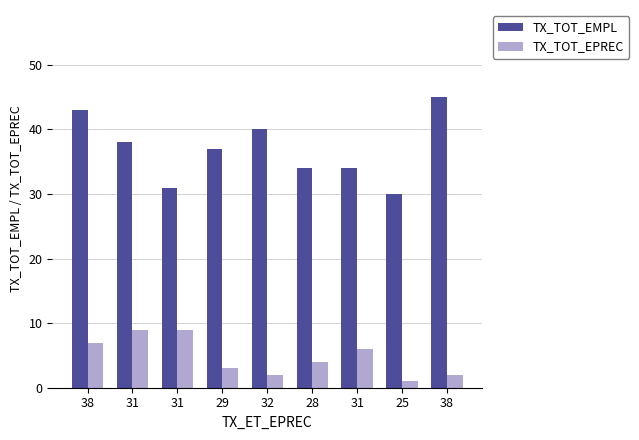

What is the maximum value for TX_TOT_EPREC?

9